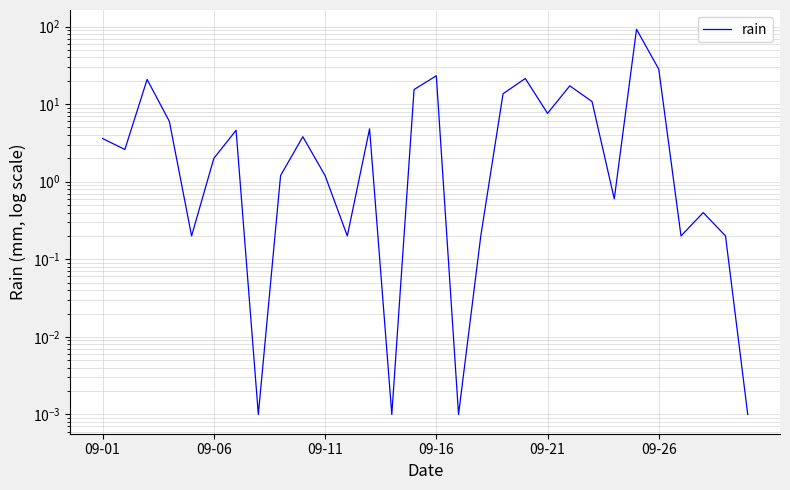

Which category has the highest value across all series?

24